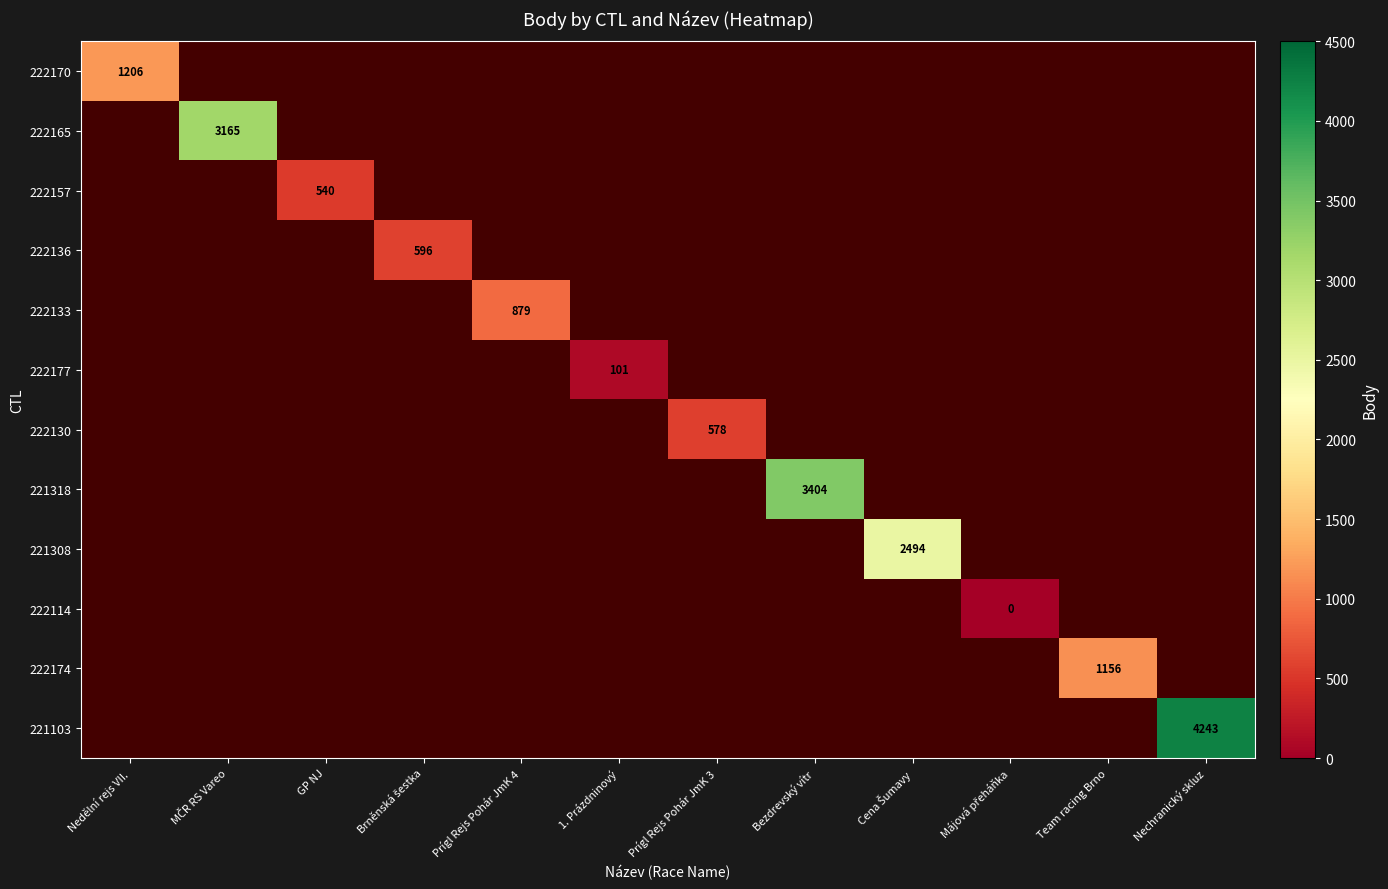

Between Team racing Brno and MČR RS Vareo, which is larger?

MČR RS Vareo